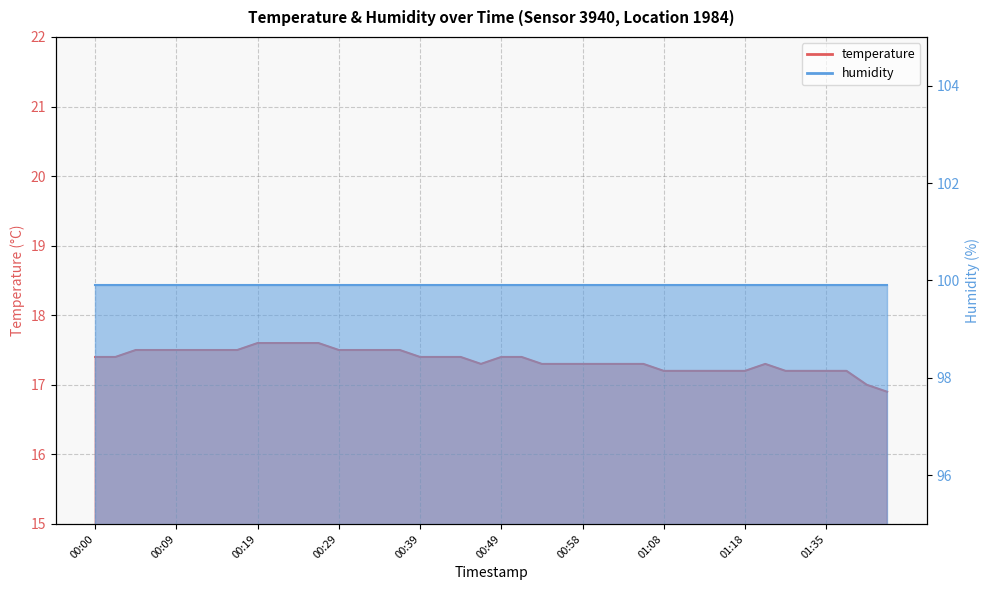

What is the label of the 2nd point from the left?

00:02